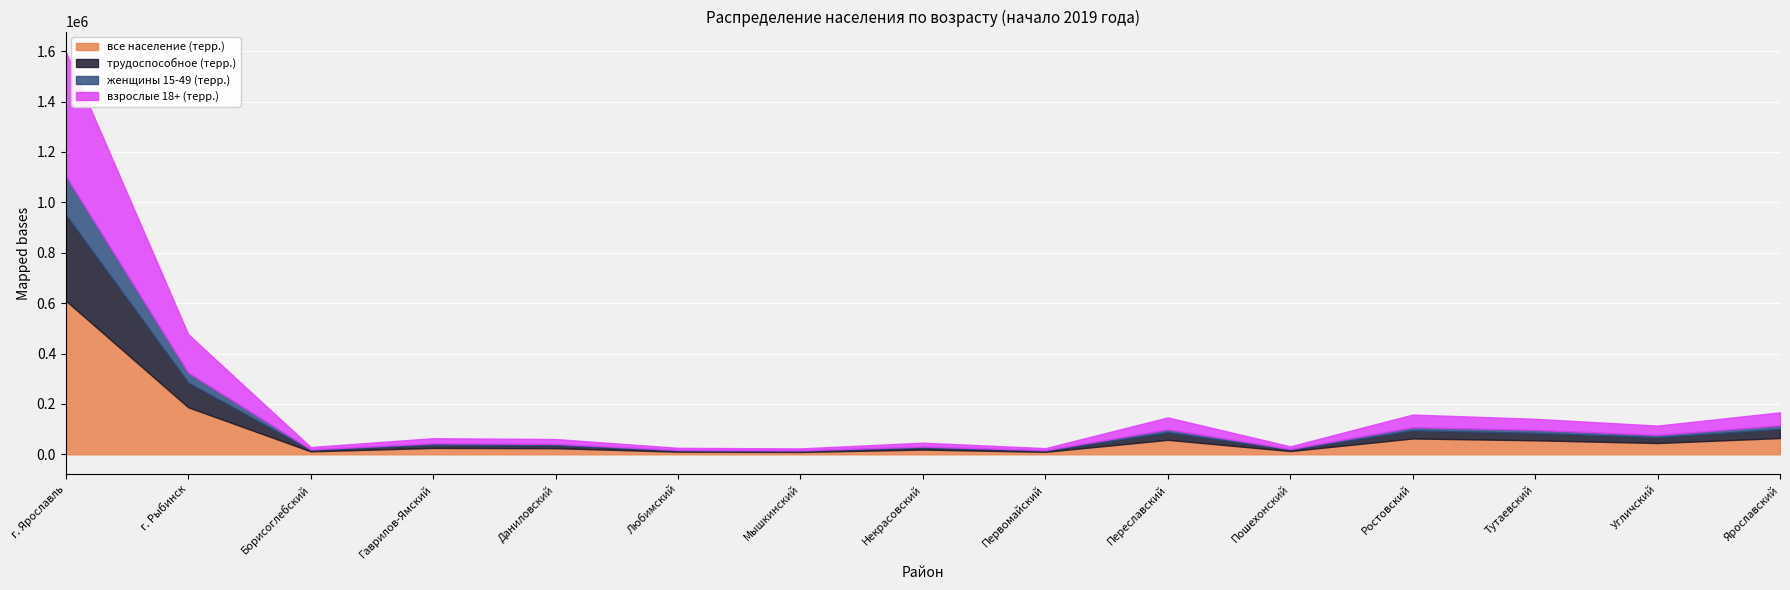

Where does the женщины 15-49 (терр.) series first go above 5410?

г. Ярославль